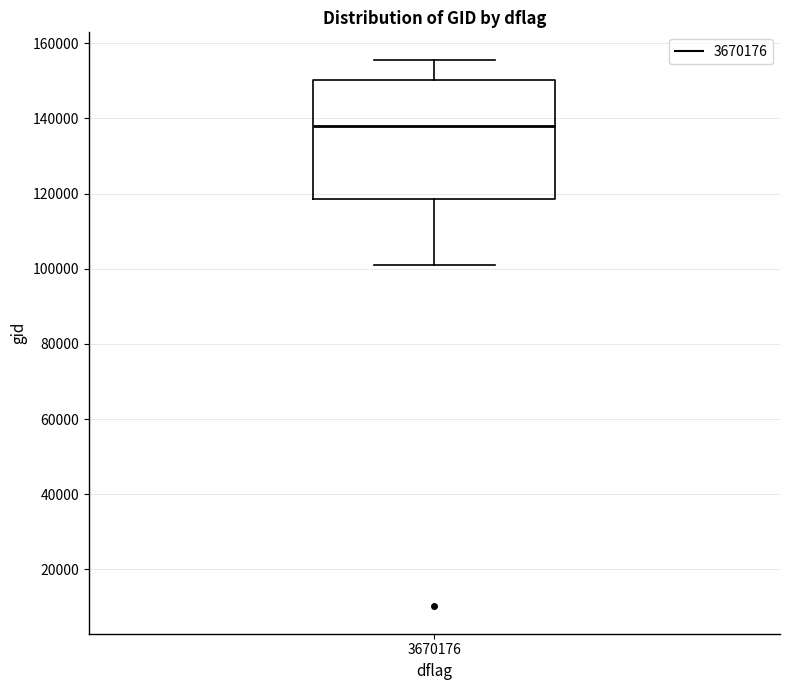

Read this box plot against the y-axis: the position of the median line, the range covered by the box, and the ends of both whiskers. The values are not printed on the chart, so give them approximately, as read against the axis.

median 138000, box 118000 to 150000, whiskers 100000 to 156000